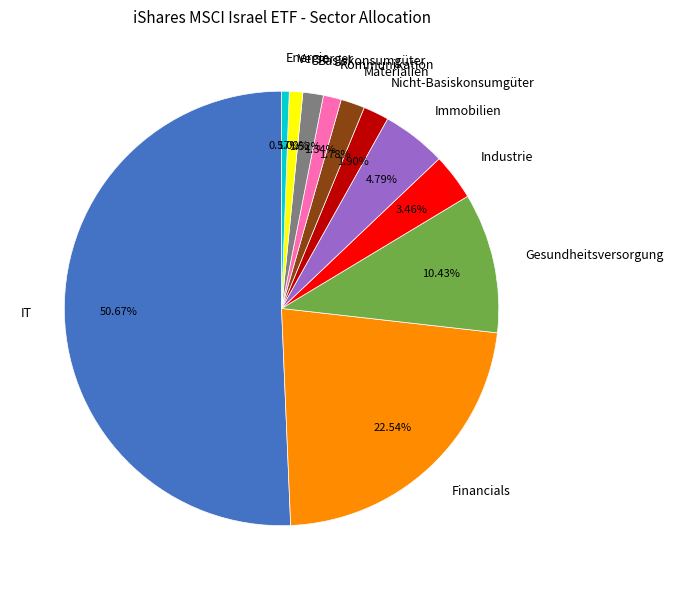

How many segments does this pie chart have?

11